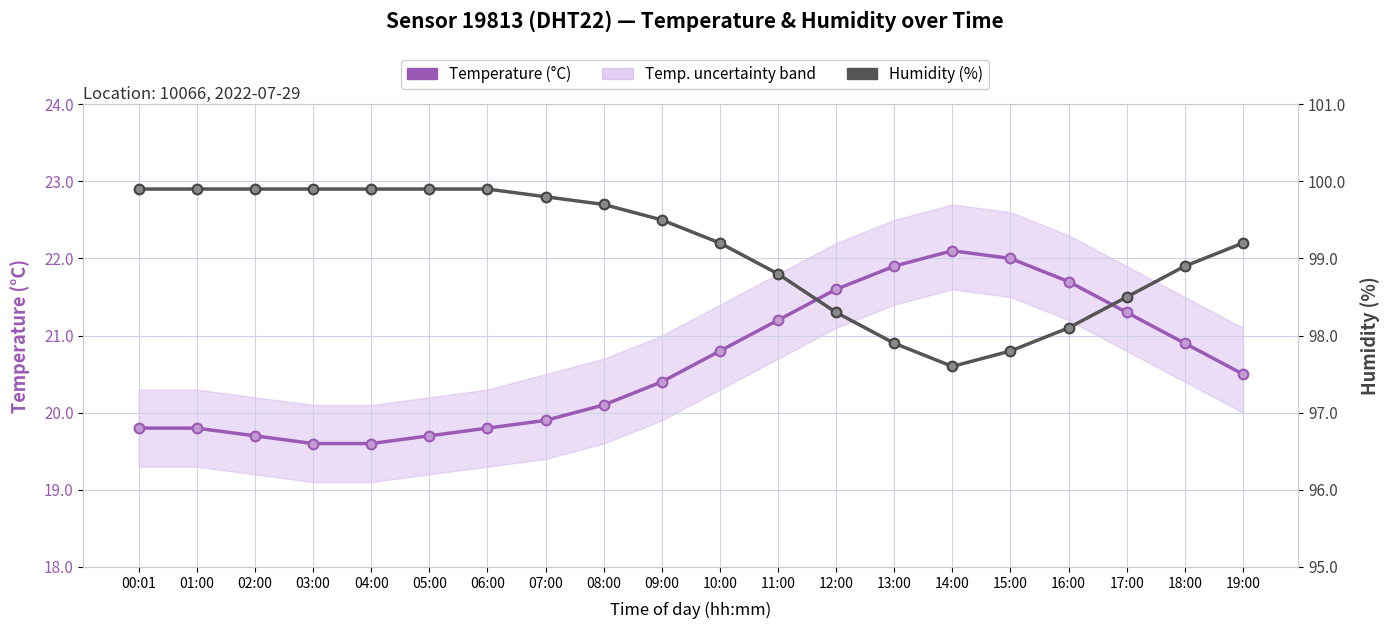

How many interior local valleys does the Humidity (%) series have?

1